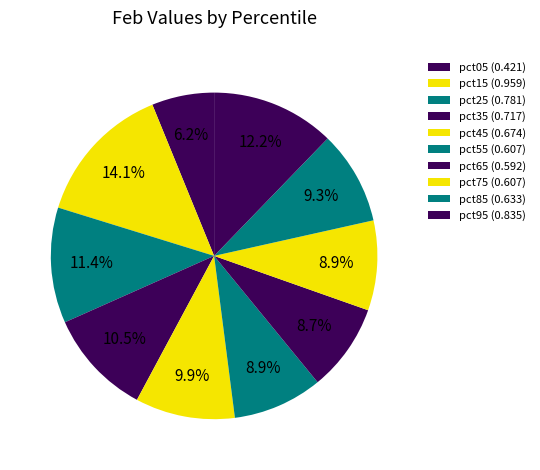

How many slices are in this pie chart?

10